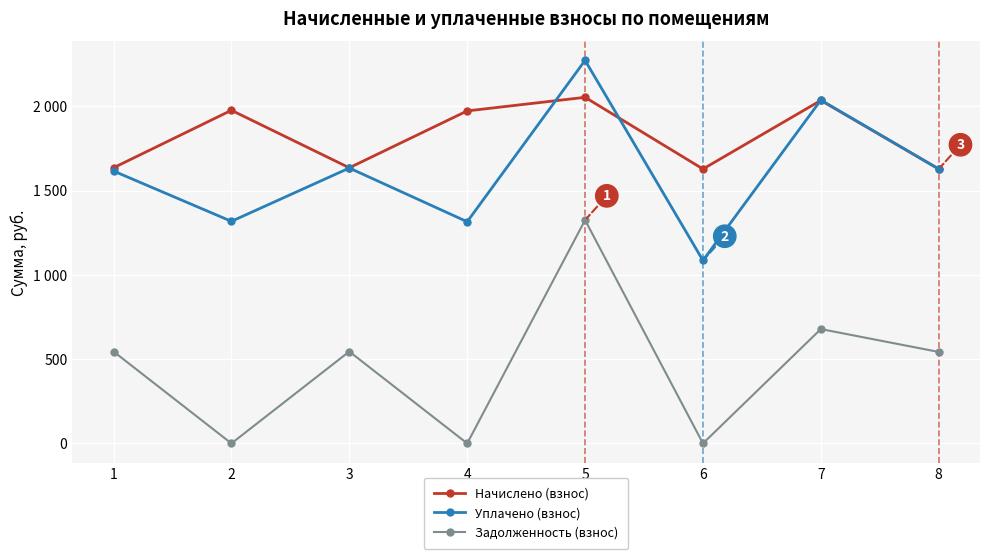

Is this an area chart (filled region under the line)?

No